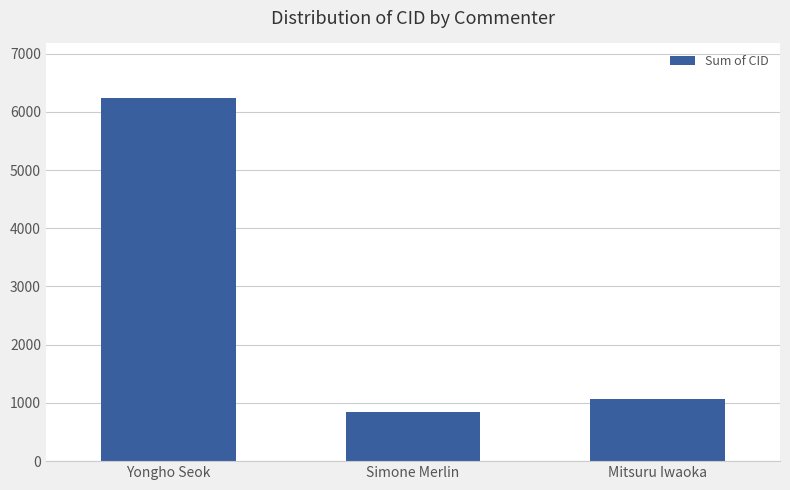

Is it true that the value at Yongho Seok is 6238?

True